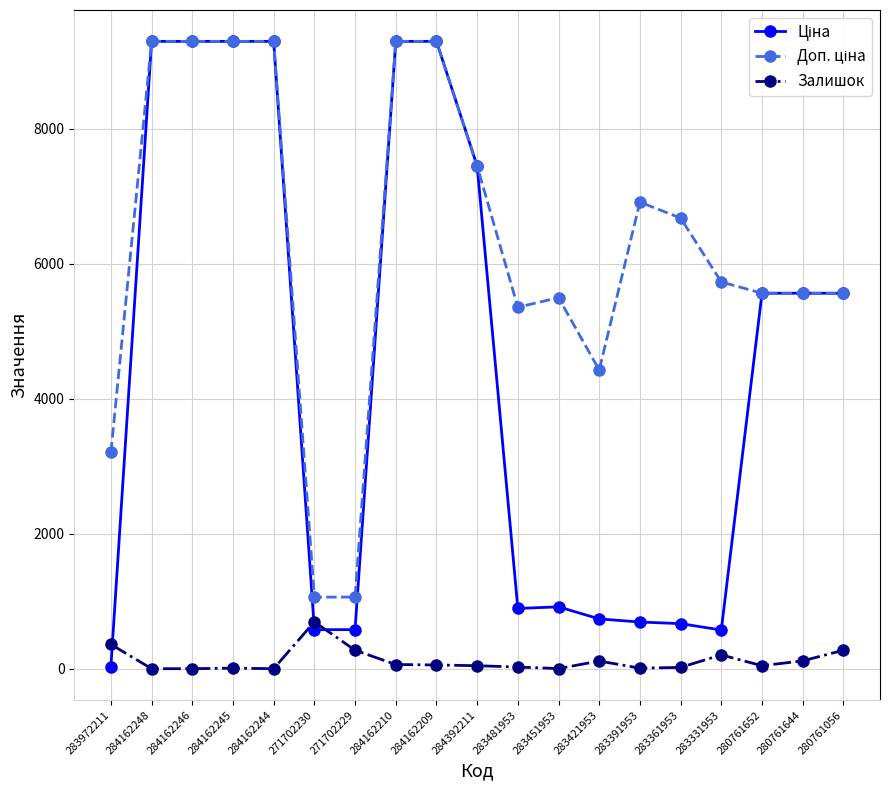

What is the spread (max minus min) of values at 284162209?

9235.5